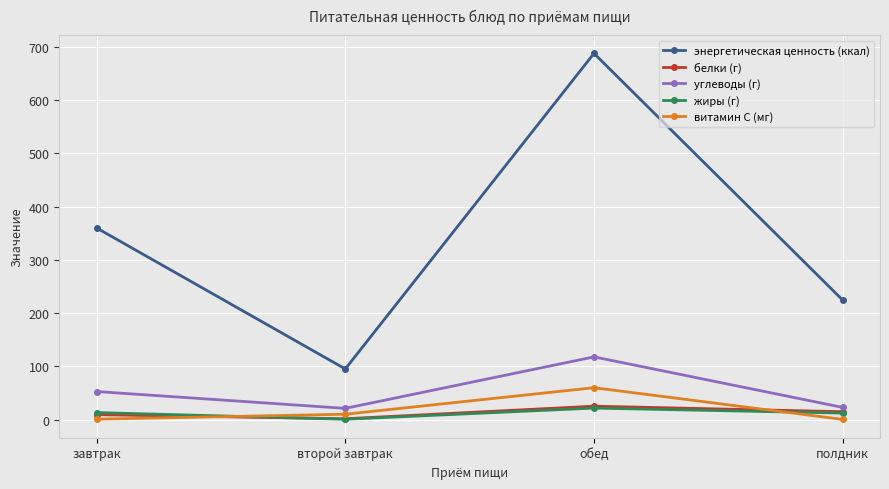

The value of энергетическая ценность (ккал) at полдник is 224.3. True or false?

True